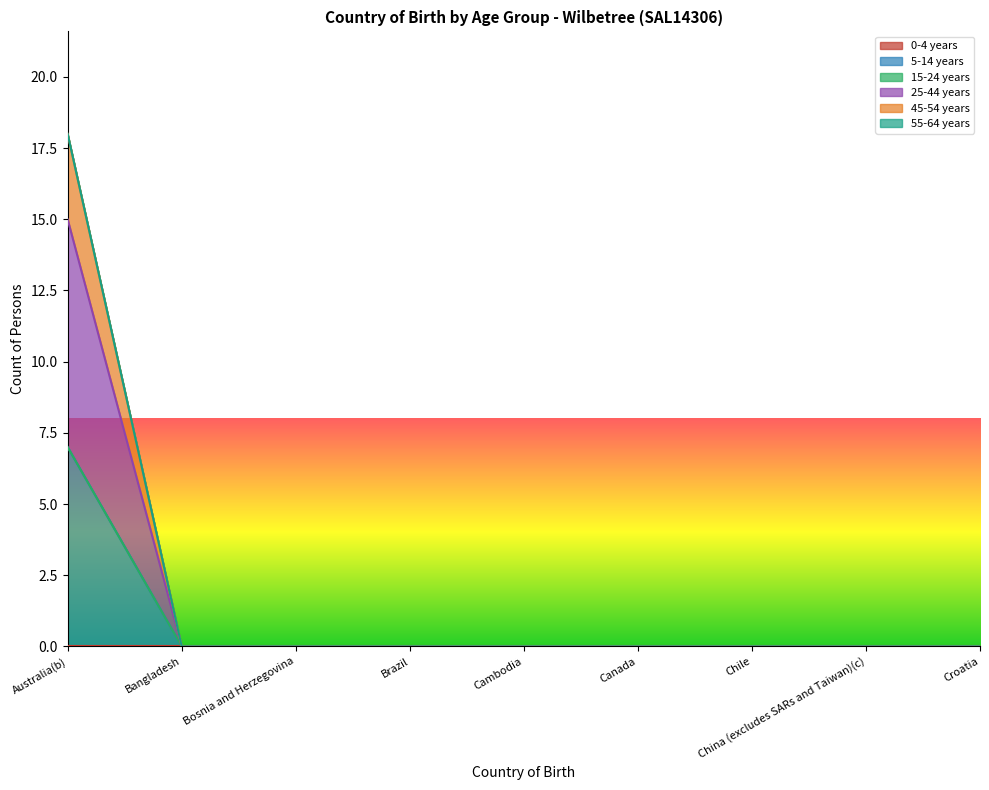

Count the number of categories in the chart.

9